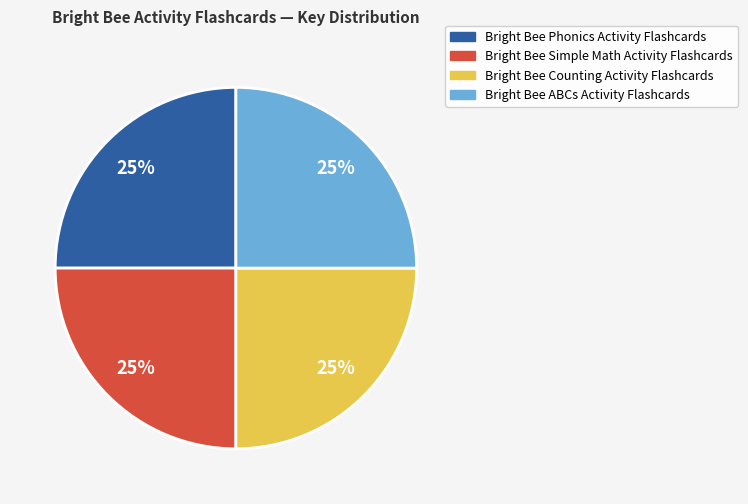

To the nearest percent, what percentage of the pie is Bright Bee ABCs Activity Flashcards?

25%